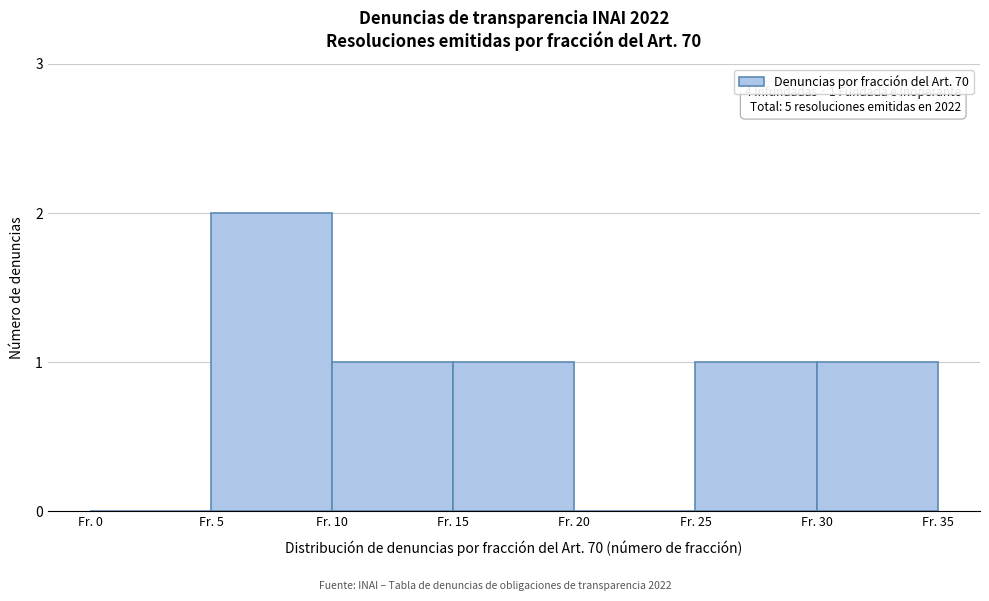

Reading left to right, extract all data points from this chart.

Fr. 0=0	Fr. 5=2	Fr. 10=1	Fr. 15=1	Fr. 20=0	Fr. 25=1	Fr. 30=1